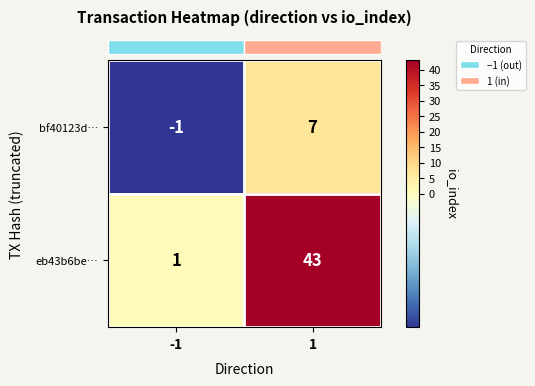

What is the approximate value of bf40123d… at 1?

7